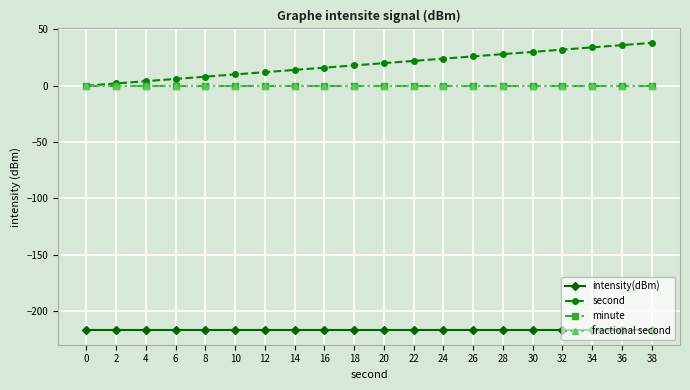

Reading left to right, extract all data points from this chart.

intensity(dBm): -217.1	-217.1	-217.1	-217.1	-217.1	-217.1	-217.1	-217.1	-217.1	-217.1	-217.1	-217.1	-217.1	-217.1	-217.1	-217.1	-217.1	-217.1	-217.1	-217.1
second: 0.0	2.0	4.0	6.0	8.0	10.0	12.0	14.0	16.0	18.0	20.0	22.0	24.0	26.0	28.0	30.0	32.0	34.0	36.0	38.0
minute: 0.0	0.0	0.0	0.0	0.0	0.0	0.0	0.0	0.0	0.0	0.0	0.0	0.0	0.0	0.0	0.0	0.0	0.0	0.0	0.0
fractional second: 0.0	0.0	0.0	0.0	0.0	0.0	0.0	0.0	0.0	0.0	0.0	0.0	0.0	0.0	0.0	0.0	0.0	0.0	0.0	0.0